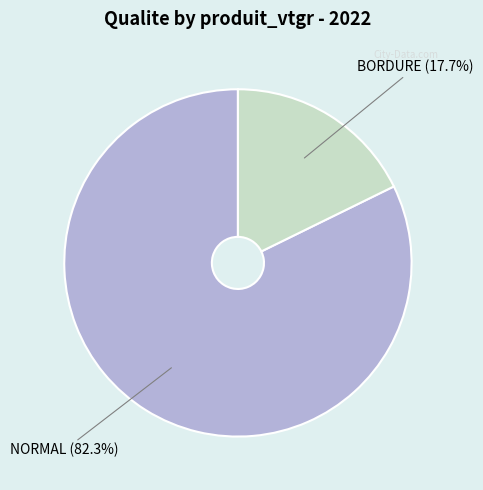

Is NORMAL (82.3%) the majority of the pie?

Yes